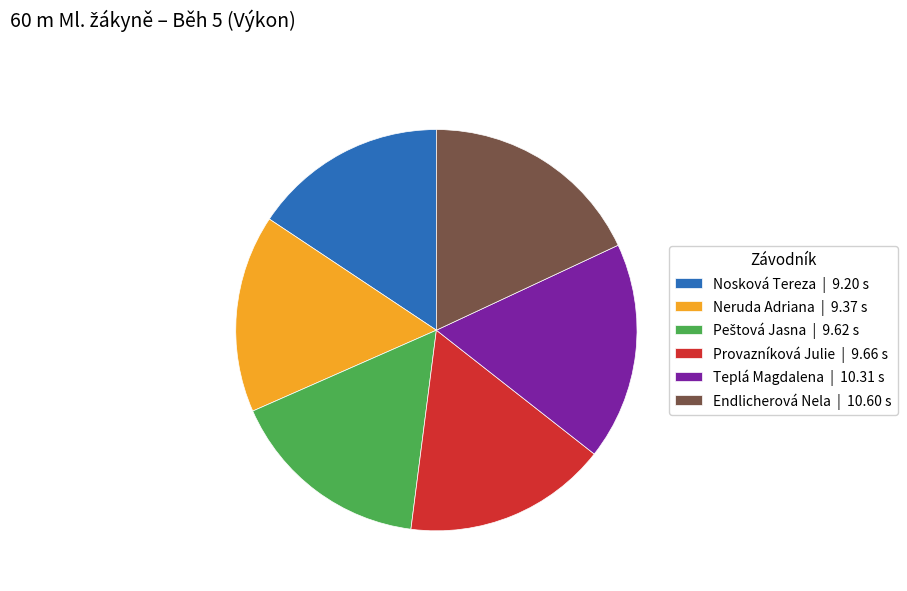

How many segments does this pie chart have?

6